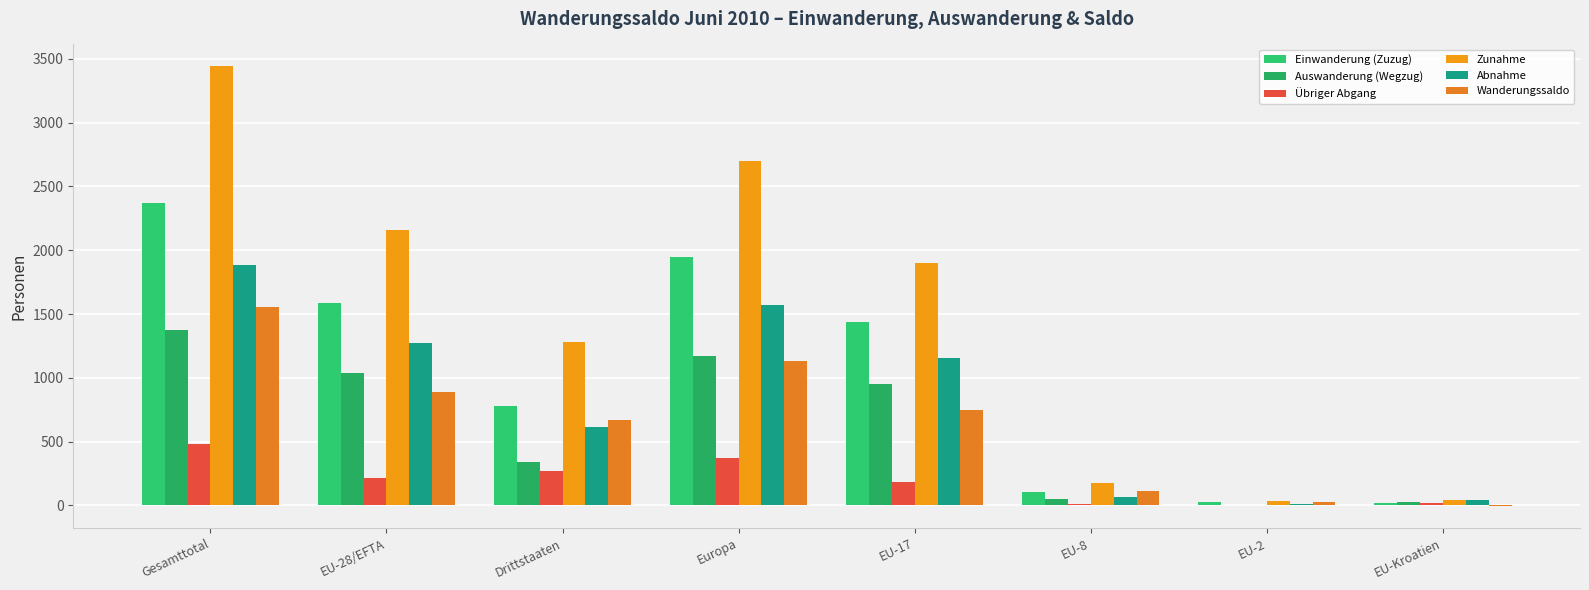

What is the sum of the Einwanderung (Zuzug) values at Europa and EU-2?

1973